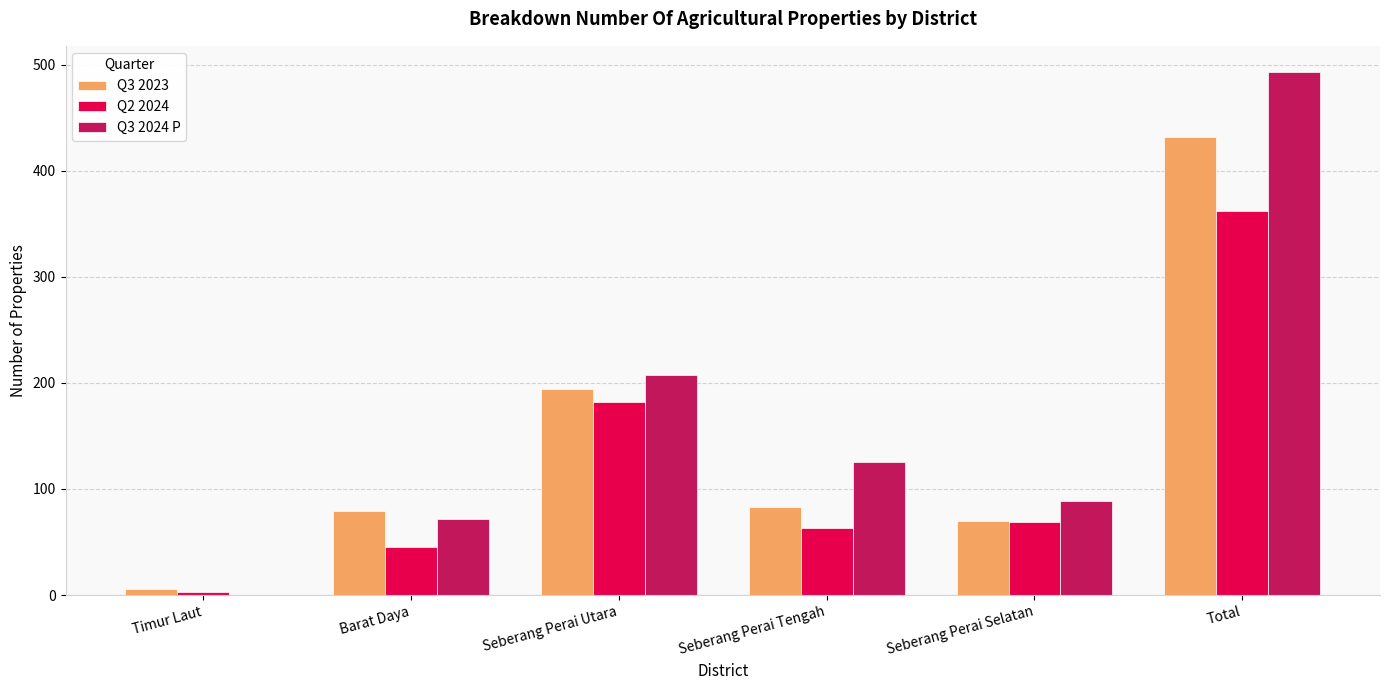

What are all the series names shown in the legend?

Q3 2023, Q2 2024, Q3 2024 P